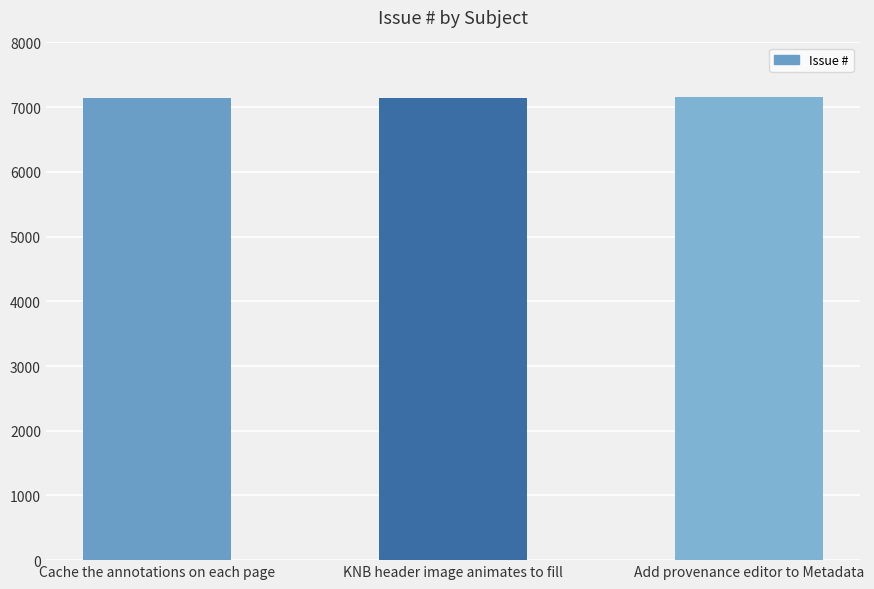

True or false: the data shows 2685 at Cache the annotations on each page.

False